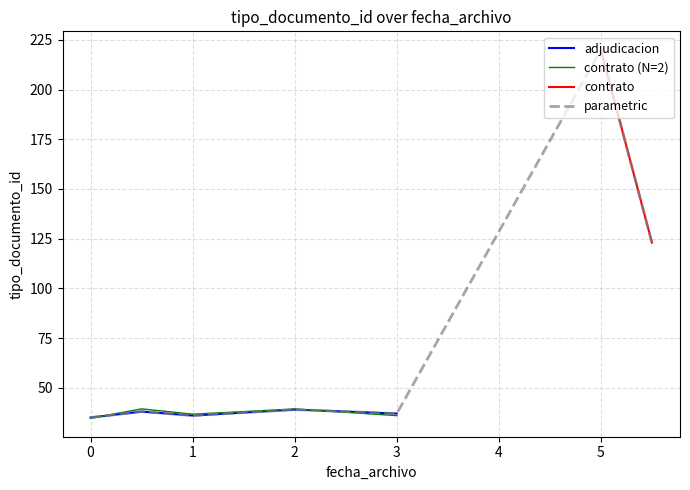

The adjudicacion series shows 35.0 at 0. True or false?

True